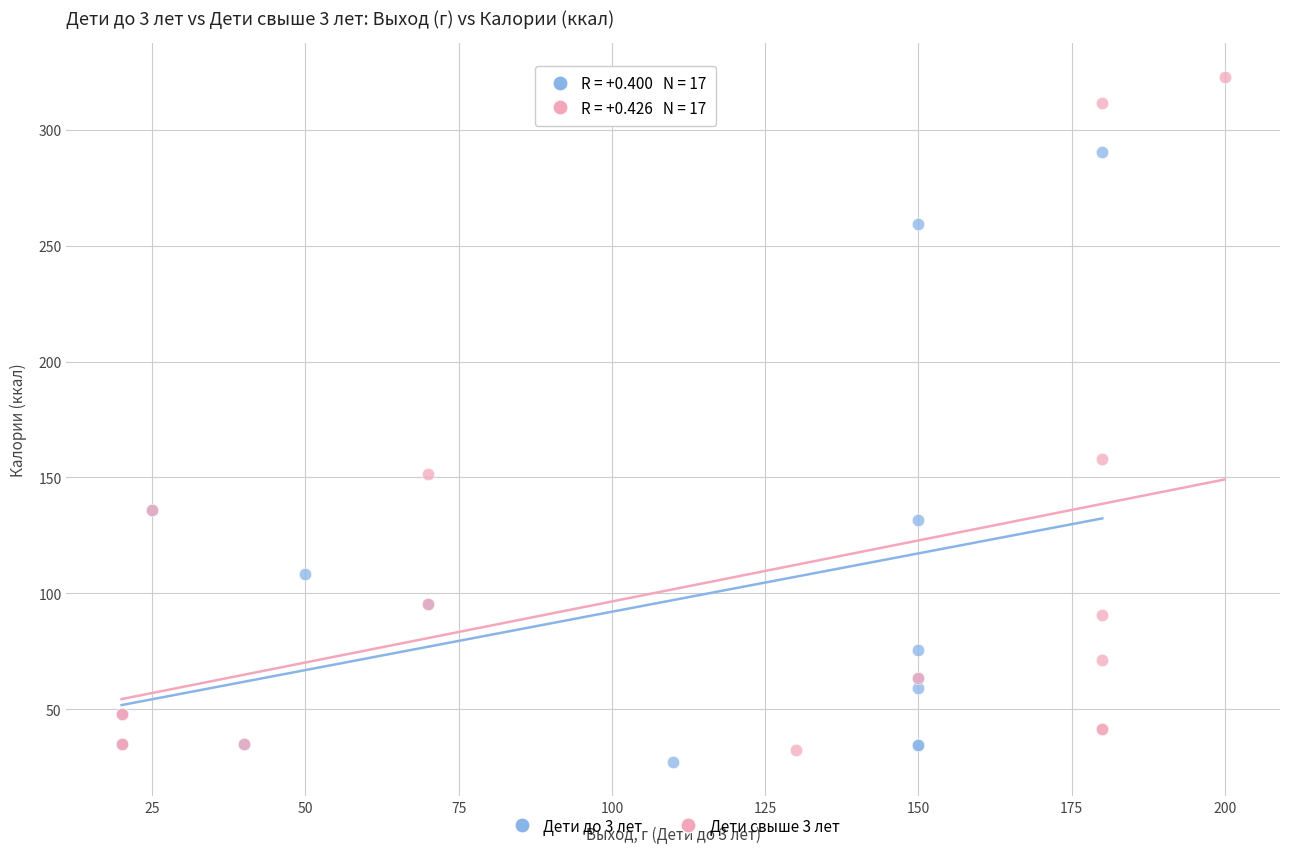

Which series contains the lowest Y value?

Дети до 3 лет